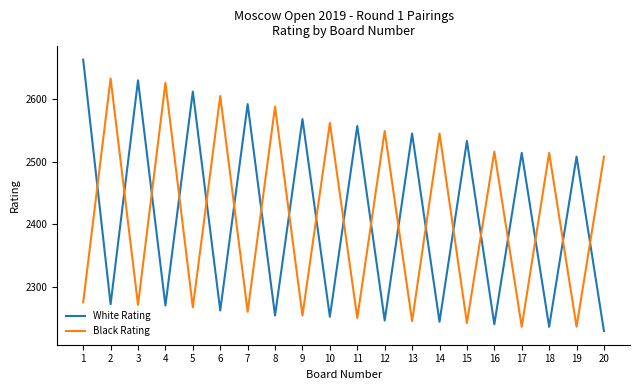

Between 6 and 16, which series saw the biggest shift?

Black Rating